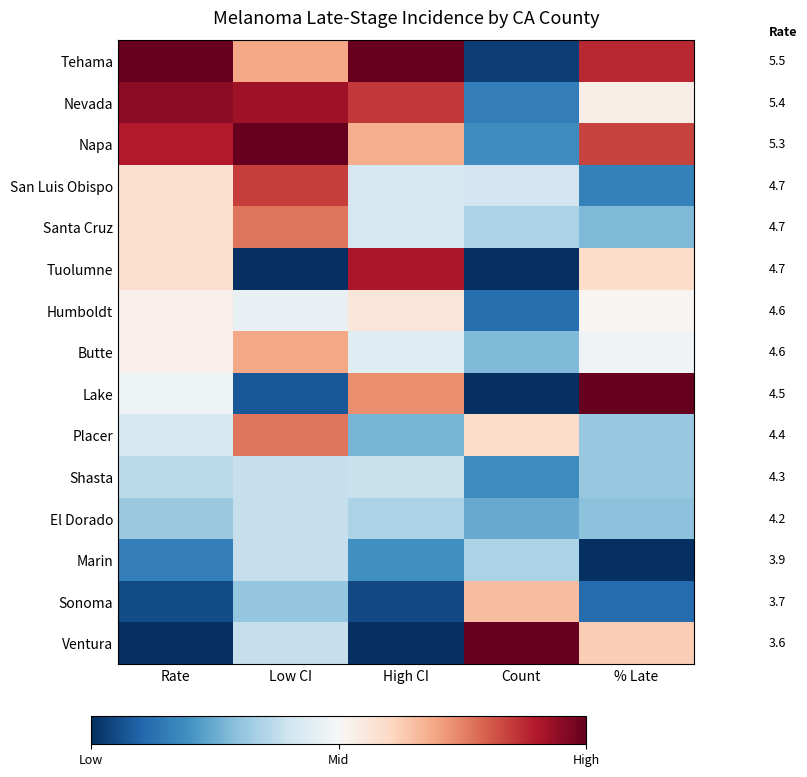

How many values in Tuolumne are above zero?

3